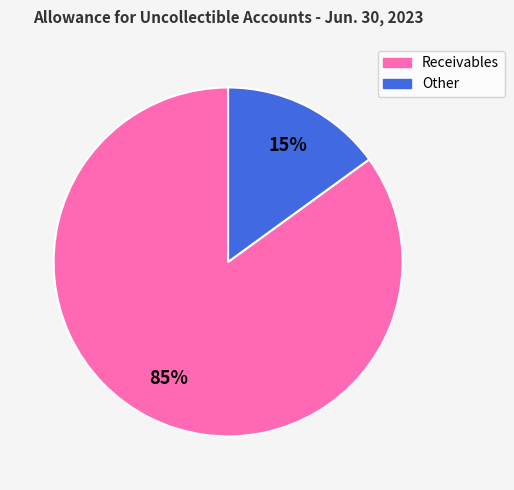

Count the number of slices in the pie.

2